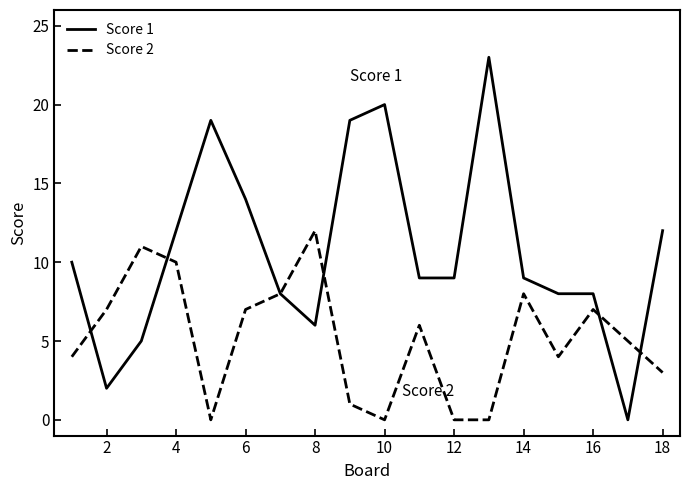

List the series in order of their overall mean, highest first.

Score 1, Score 2